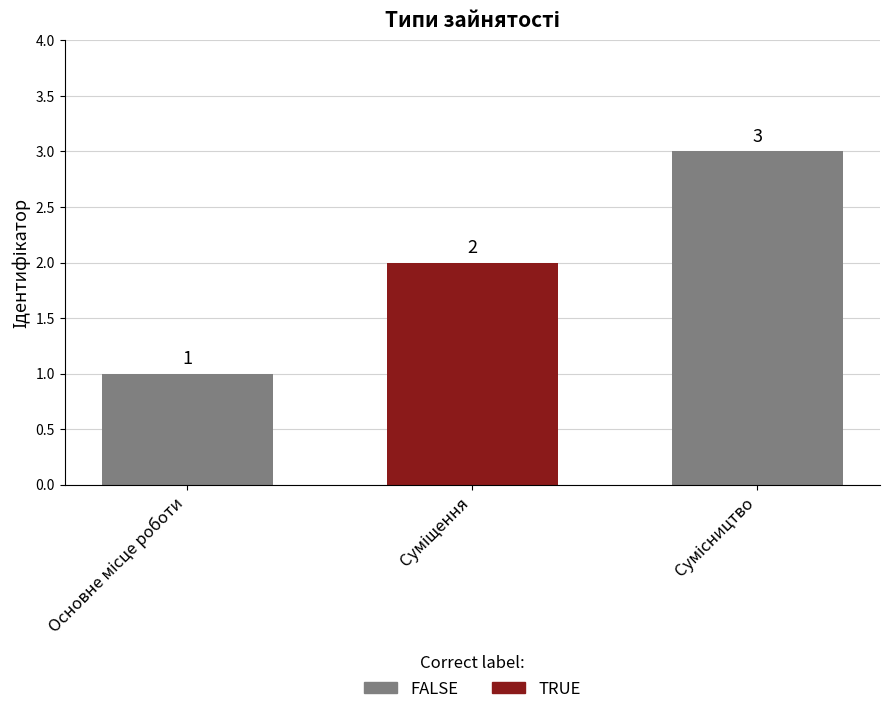

What is the maximum value shown in the chart?

3